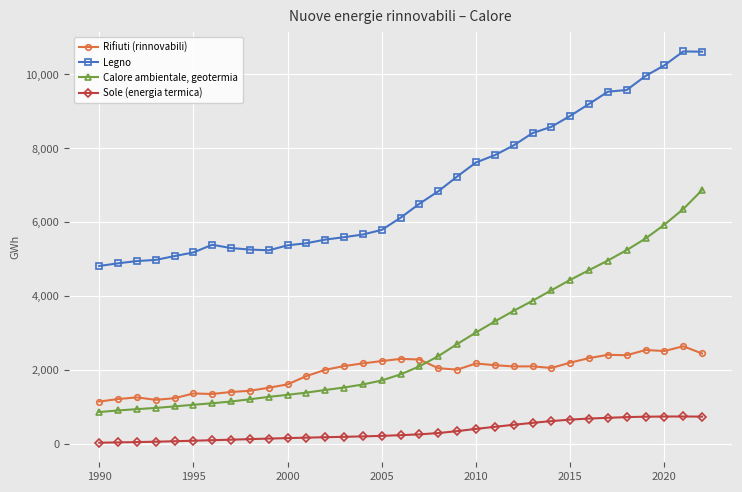

What is the sum of all Calore ambientale, geotermia values?

90549.2